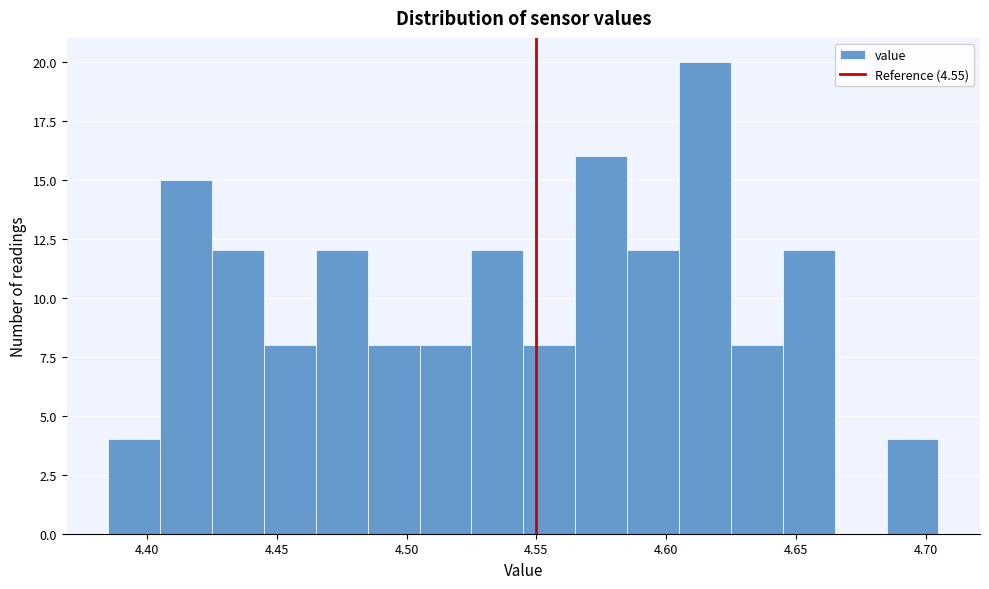

Reading left to right, transcribe this chart: for each bar, give the range it covers on the x-axis and its height. The values are not printed on the chart, so give them approximately, as read against the axis.

4.385 to 4.405: 4
4.405 to 4.425: 15
4.425 to 4.445: 12
4.445 to 4.465: 8
4.465 to 4.485: 12
4.485 to 4.505: 8
4.505 to 4.525: 8
4.525 to 4.545: 12
4.545 to 4.565: 8
4.565 to 4.585: 16
4.585 to 4.605: 12
4.605 to 4.625: 20
4.625 to 4.645: 8
4.645 to 4.665: 12
4.665 to 4.685: 0
4.685 to 4.705: 4